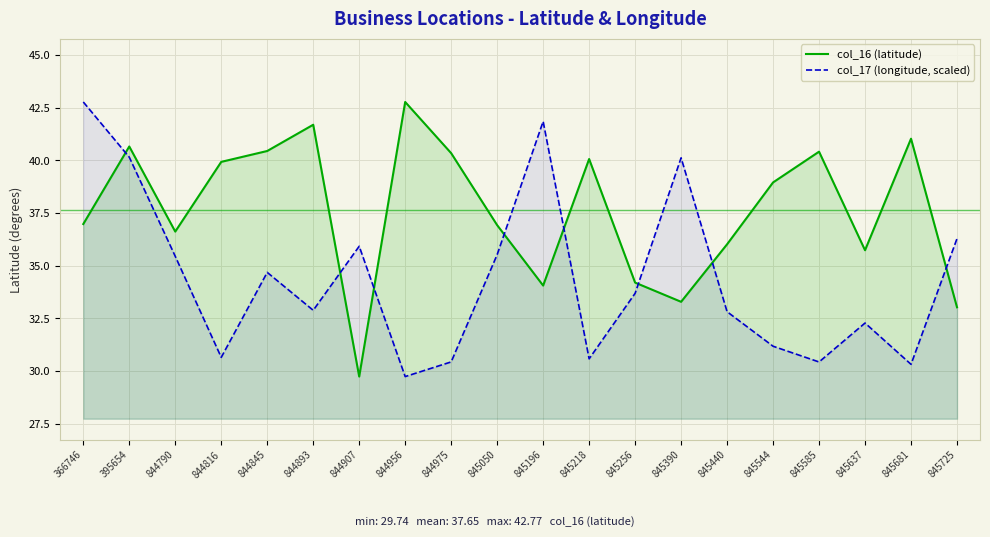

Is it true that col_17 (longitude, scaled) equals 15.3 at 844893?

False